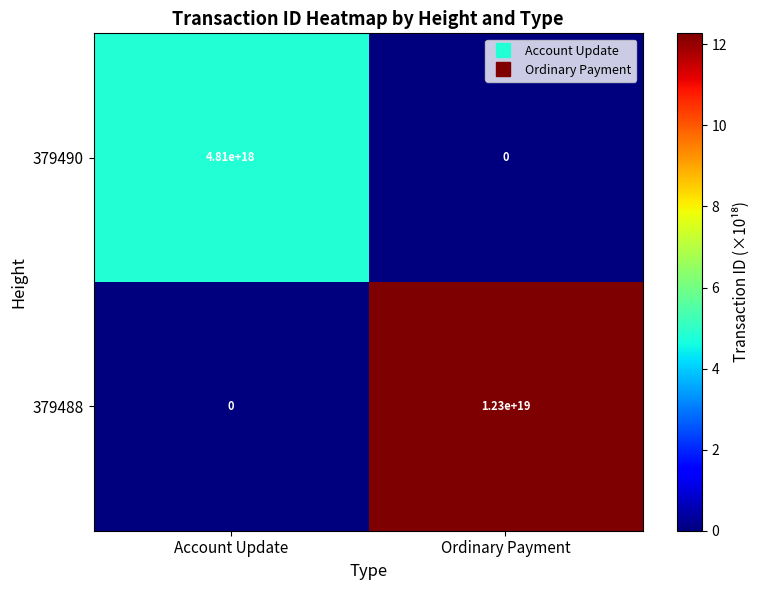

Is the value of 379488 at Ordinary Payment greater than the value of 379490 at Ordinary Payment?

Yes